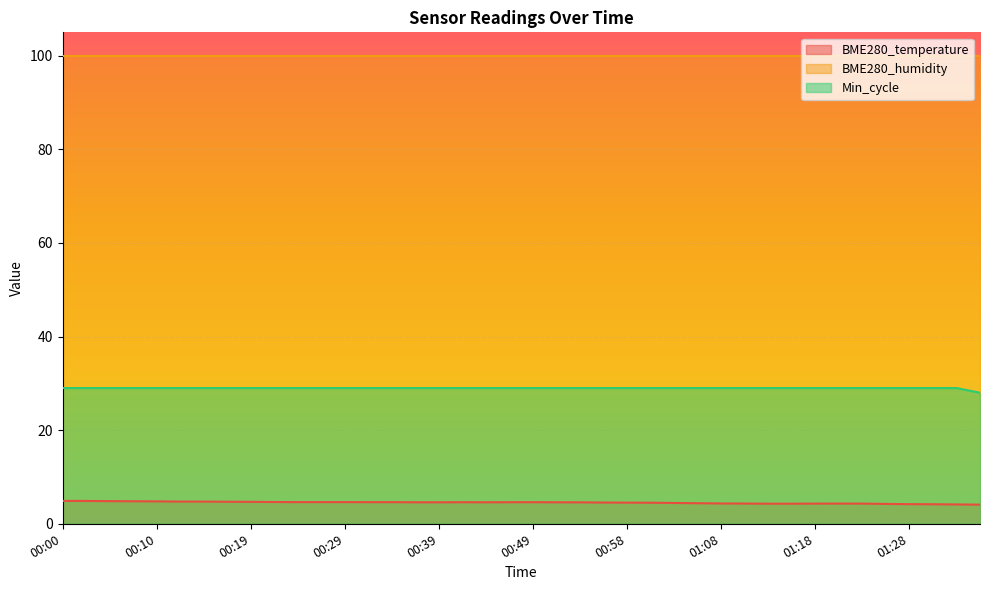

Count the number of data series in this chart.

3